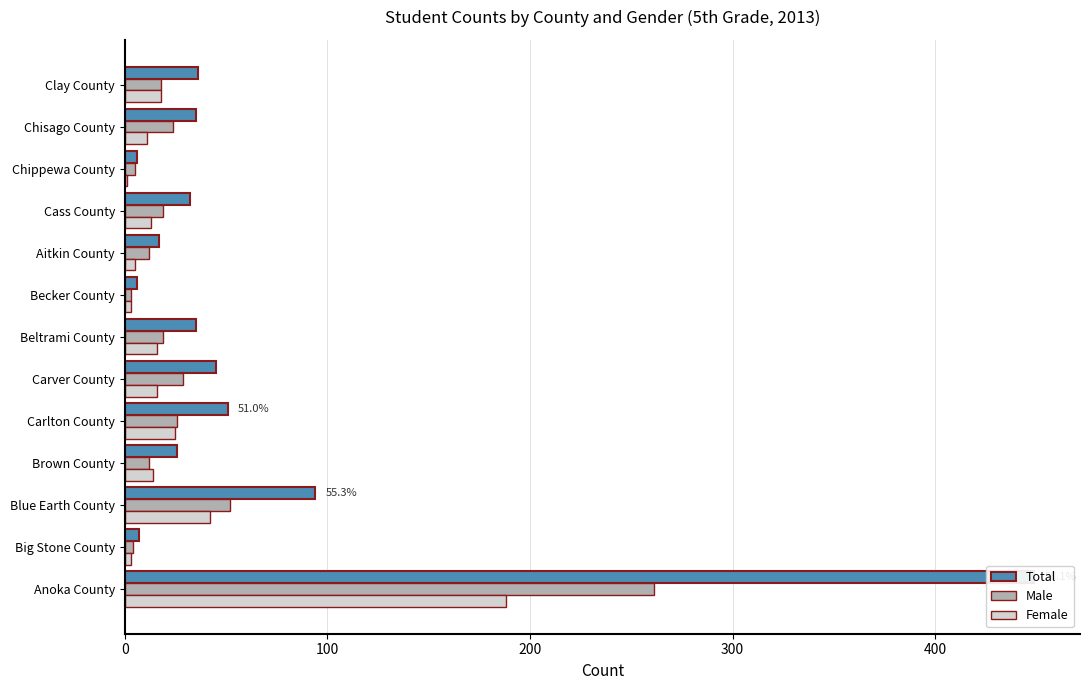

Is the value of Total at Aitkin County greater than the value of Male at Aitkin County?

Yes